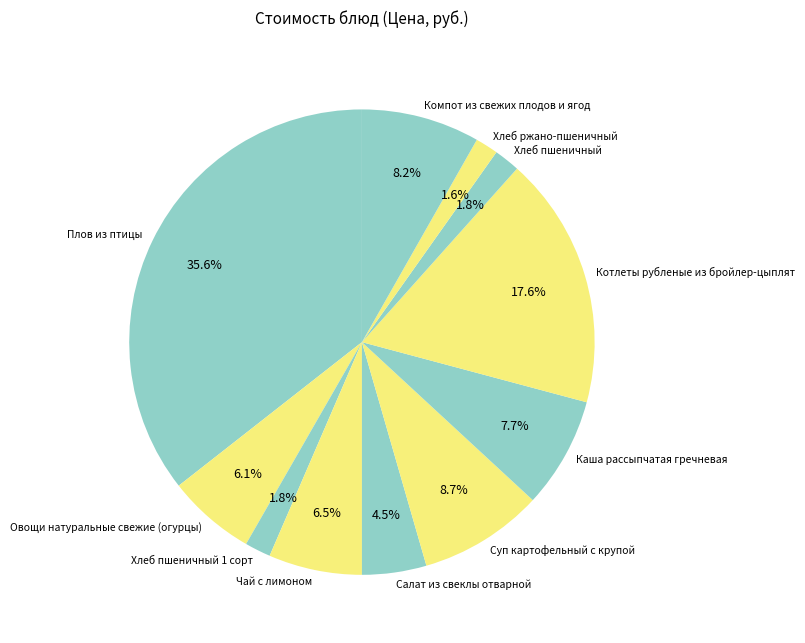

Is there any slice that represents more than half of the pie?

No